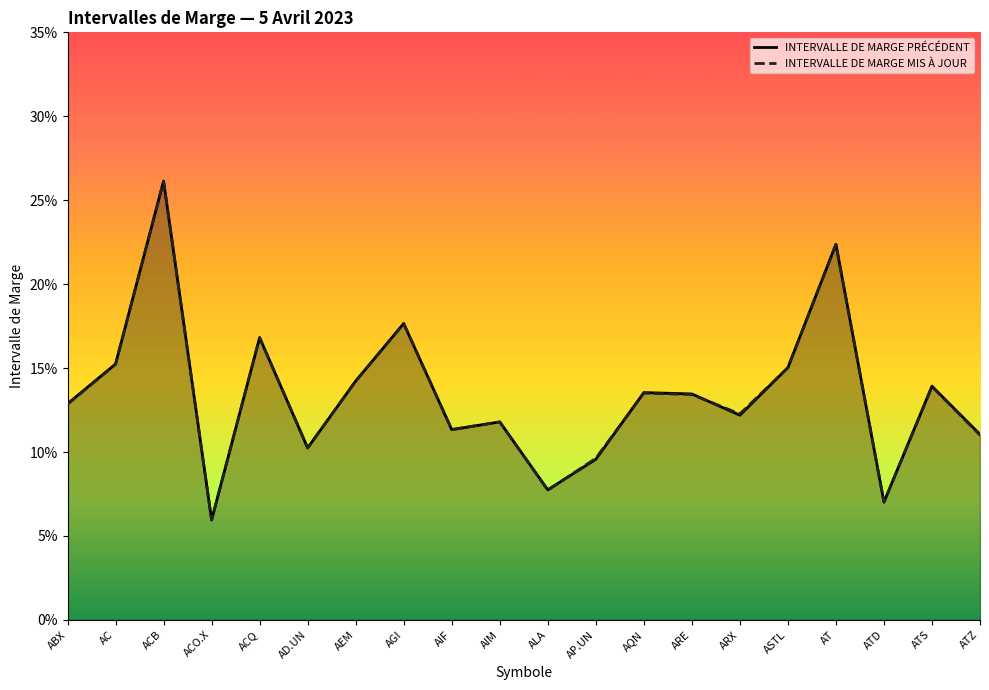

In INTERVALLE DE MARGE PRÉCÉDENT, how many points are higher than both neighbors (excluding endpoints)?

7